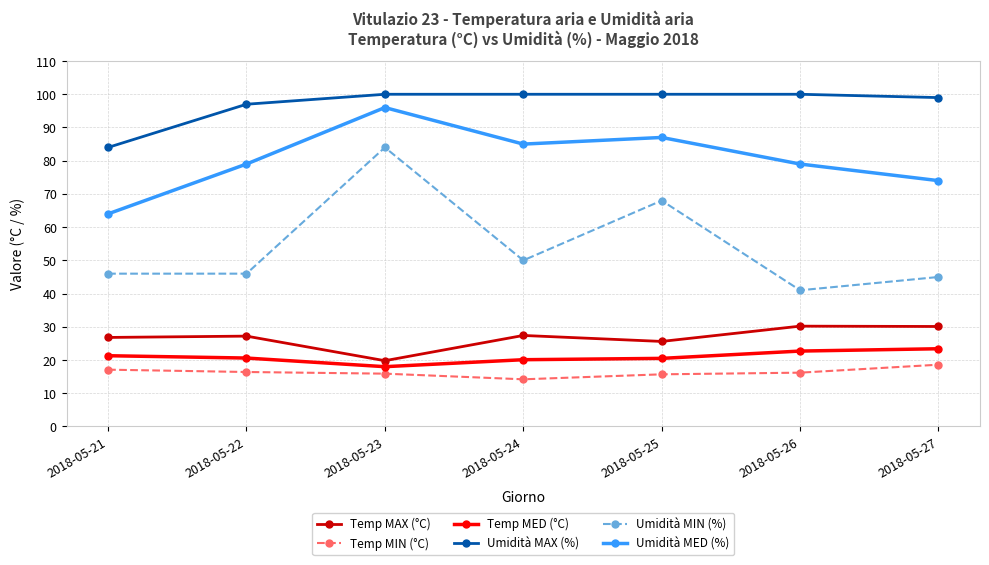

How many data points does each series have?

7